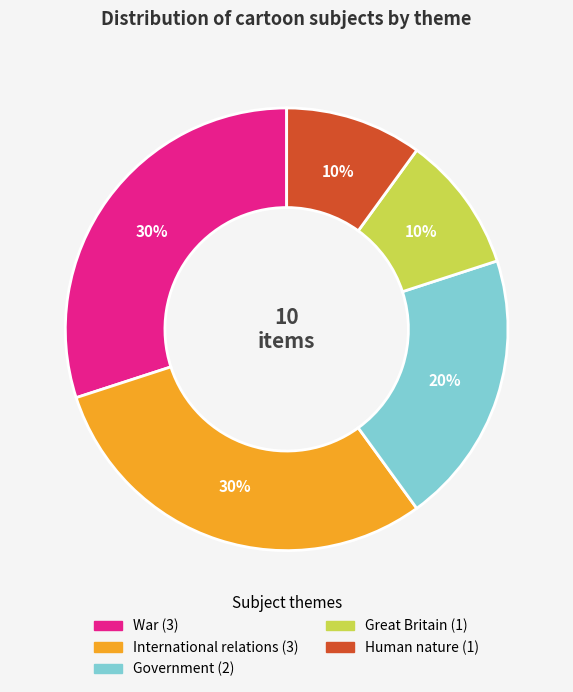

Which has a higher value, Government or War?

War